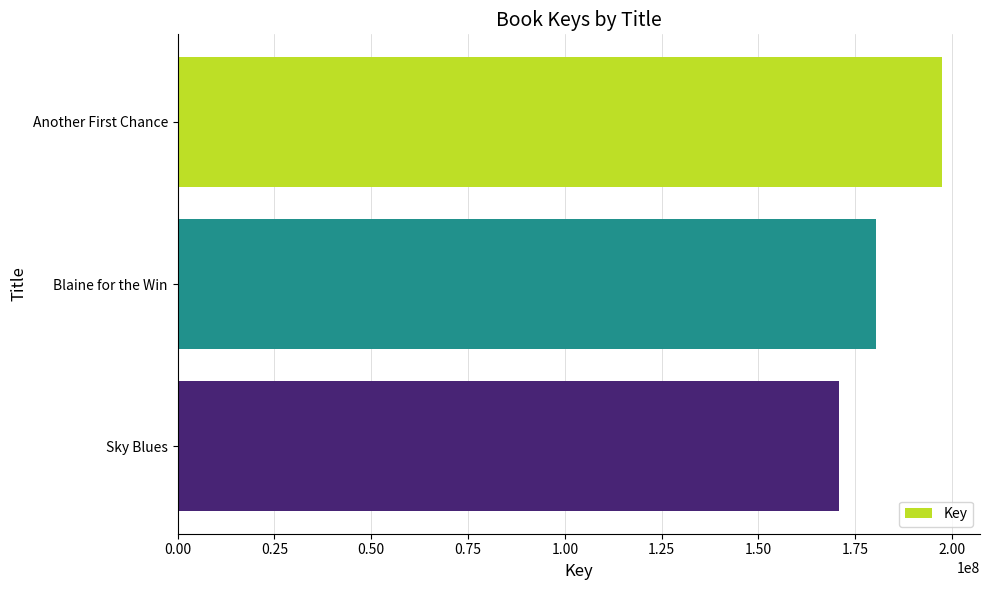

True or false: the data shows 180342250 at Blaine for the Win.

True